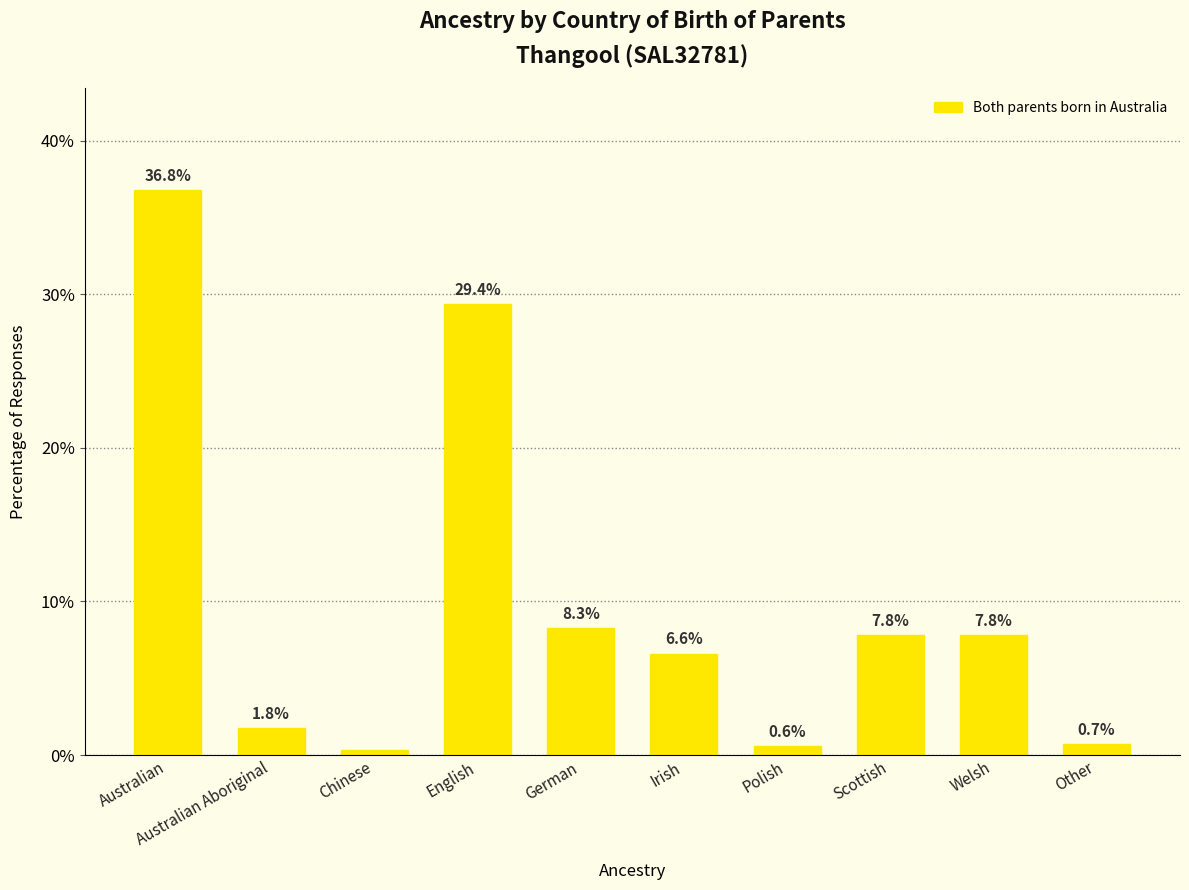

Which category has the lowest value across all series?

Chinese